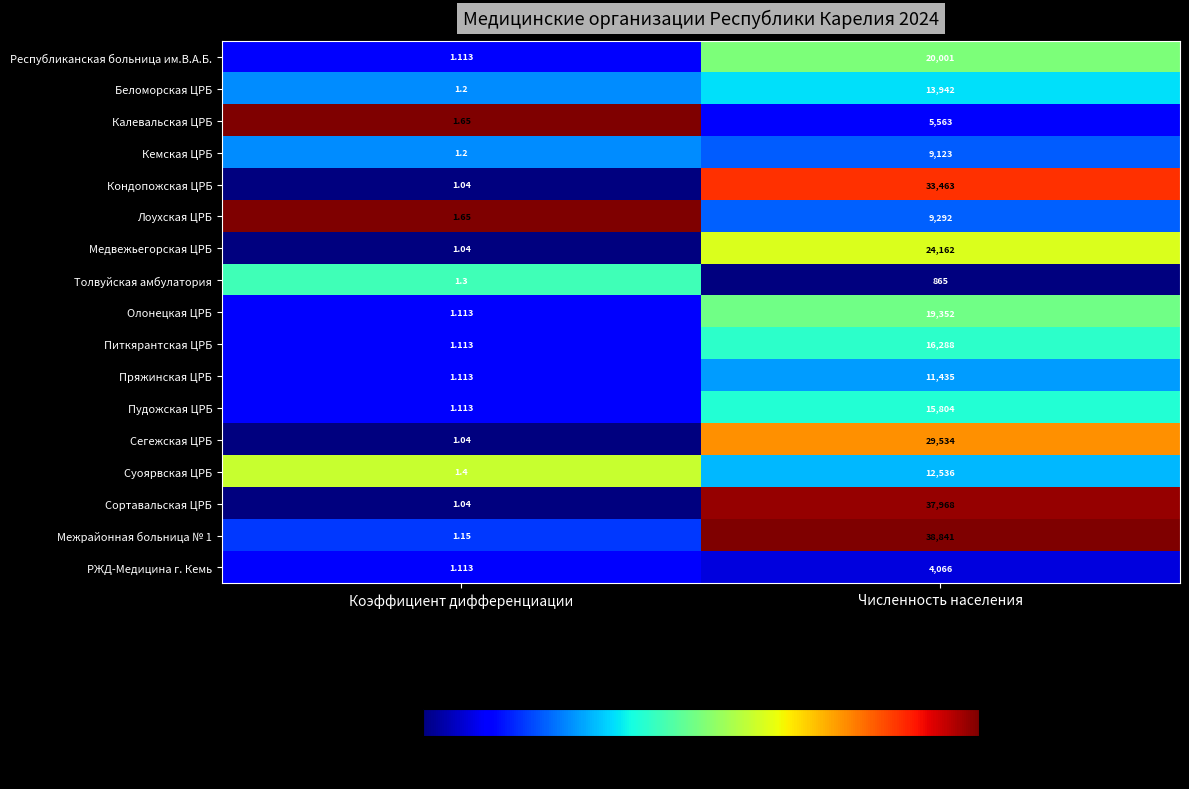

Which category has the lowest value in the Олонецкая ЦРБ series?

Коэффициент дифференциации